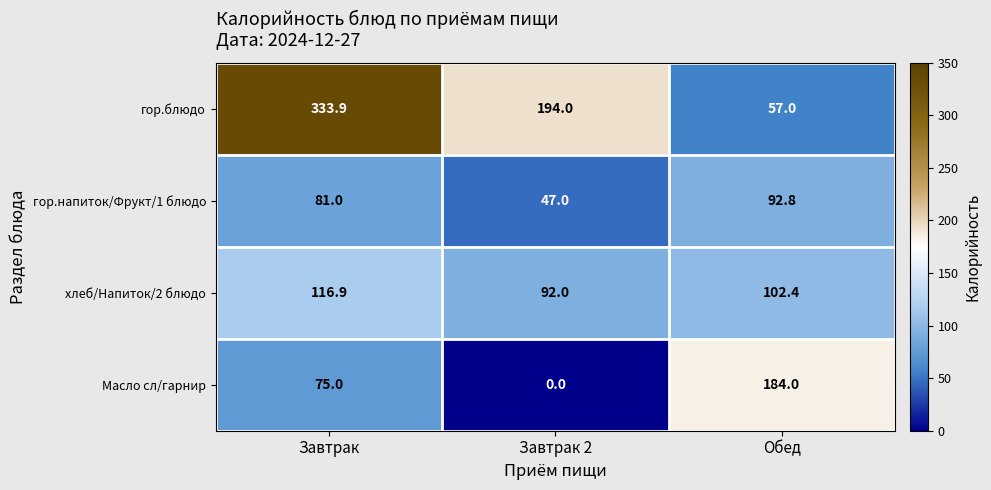

Which series has the widest spread of values?

гор.блюдо